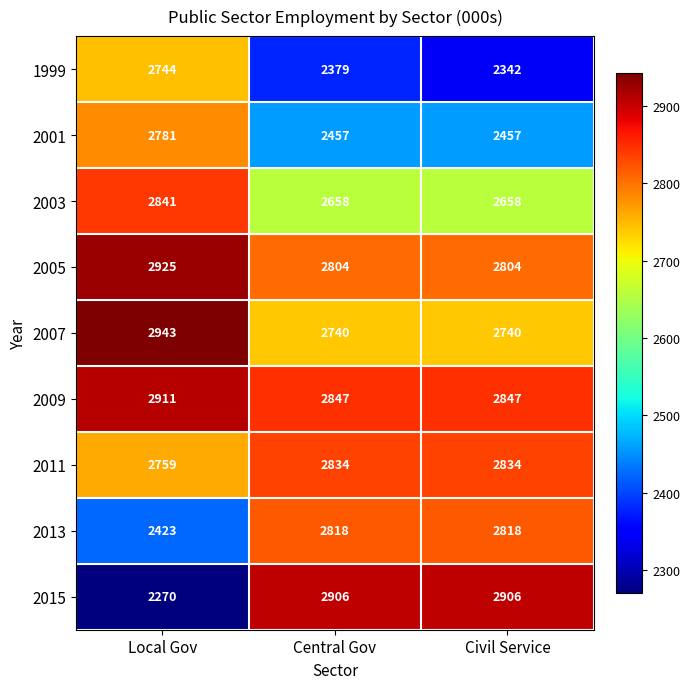

What is the difference between the maximum and minimum values in the 2013 series?

395